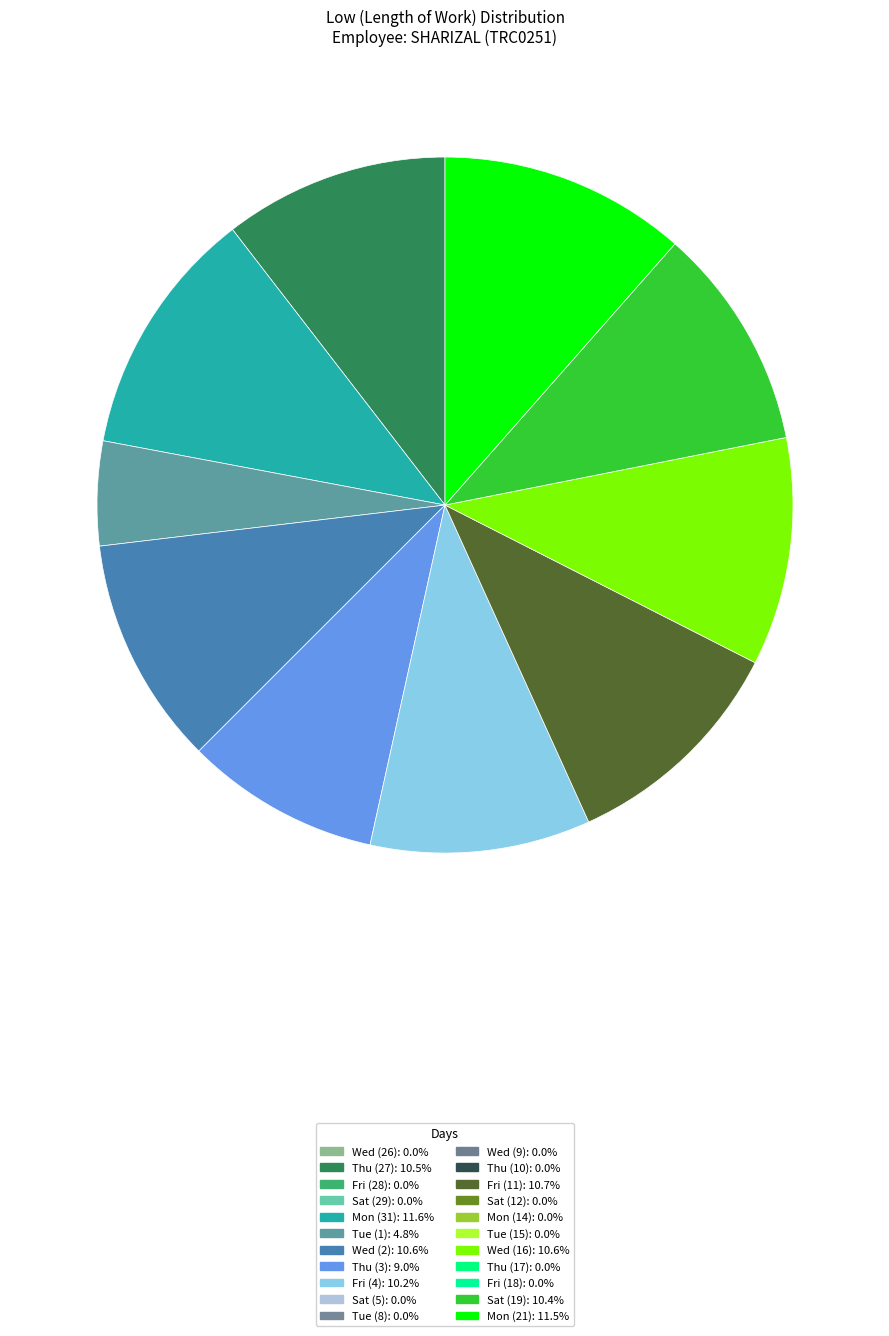

Is there a majority slice in this chart?

No